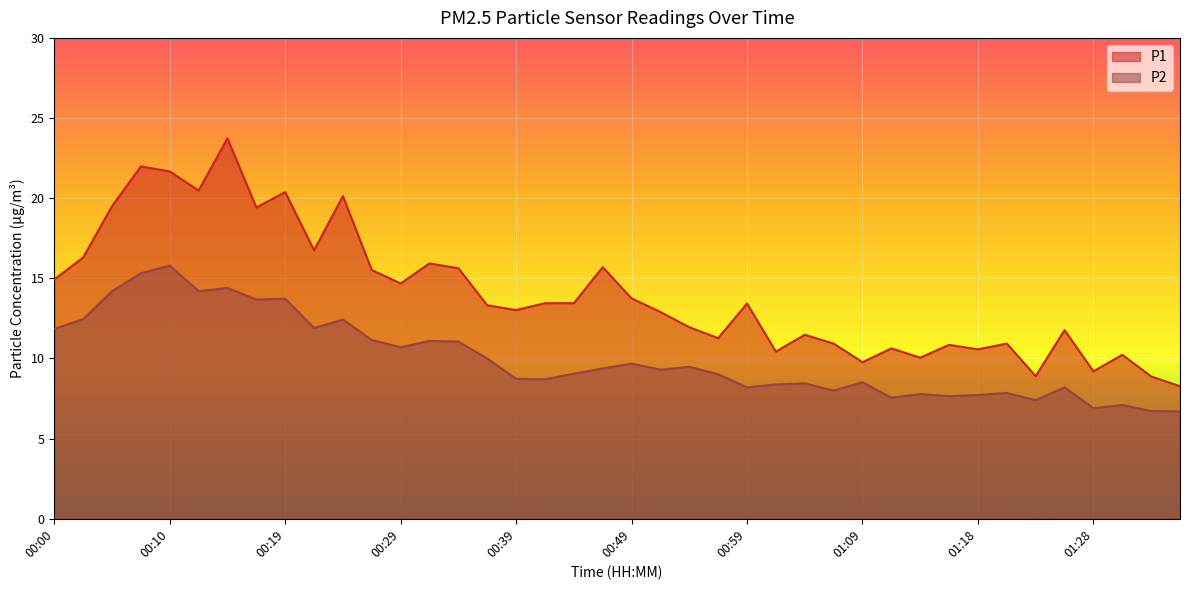

What is the sum of all P1 values?

562.2